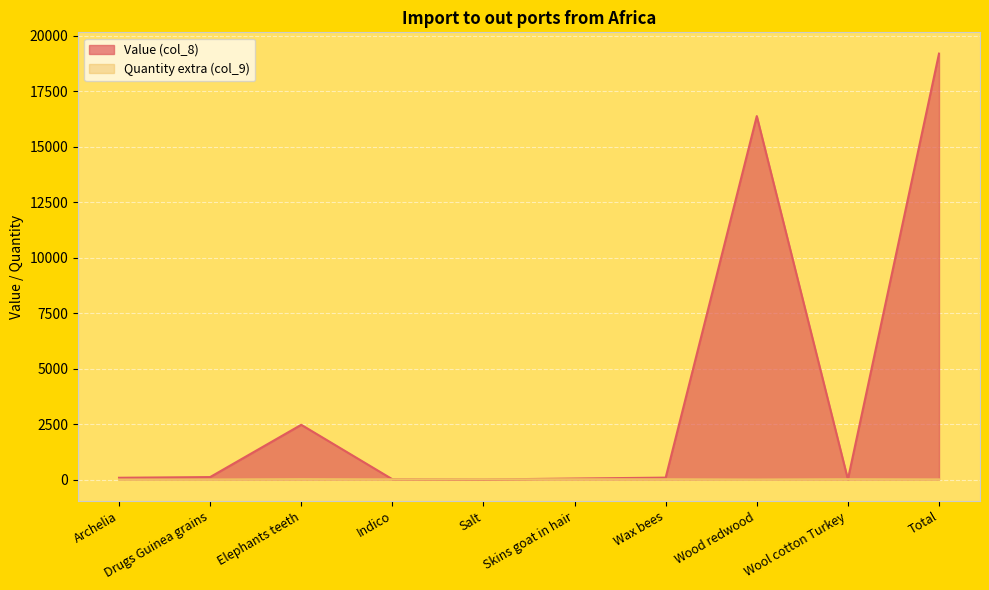

Where do Value (col_8) and Quantity extra (col_9) first cross each other?

Indico and Salt